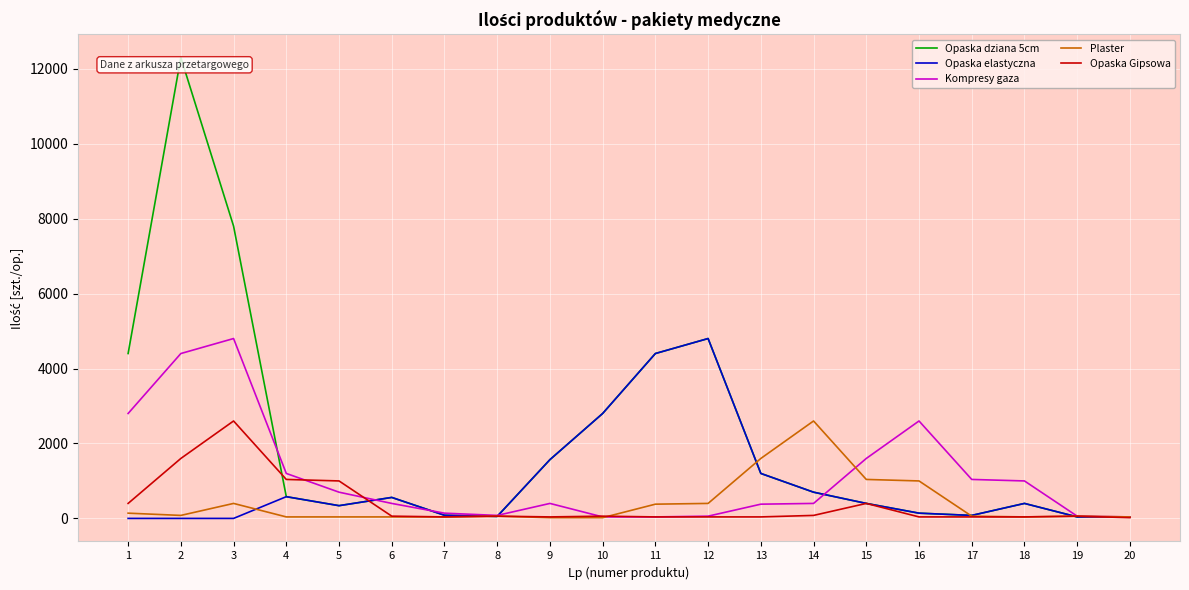

Is it true that Opaska elastyczna equals 80 at 17?

True